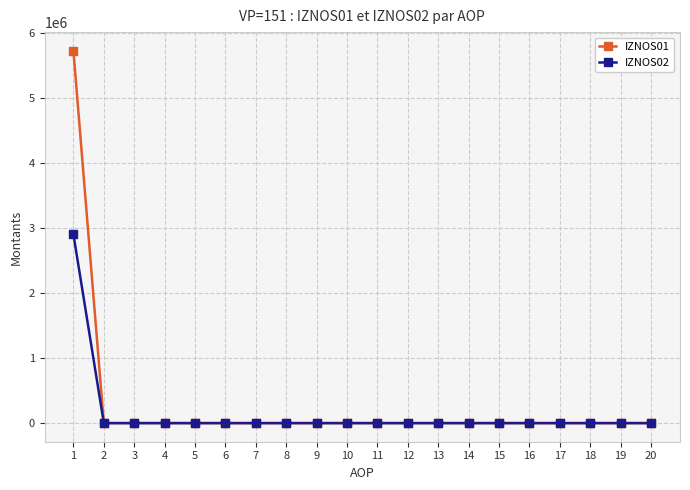

What is the spread (max minus min) of values at 1?

2820843.6